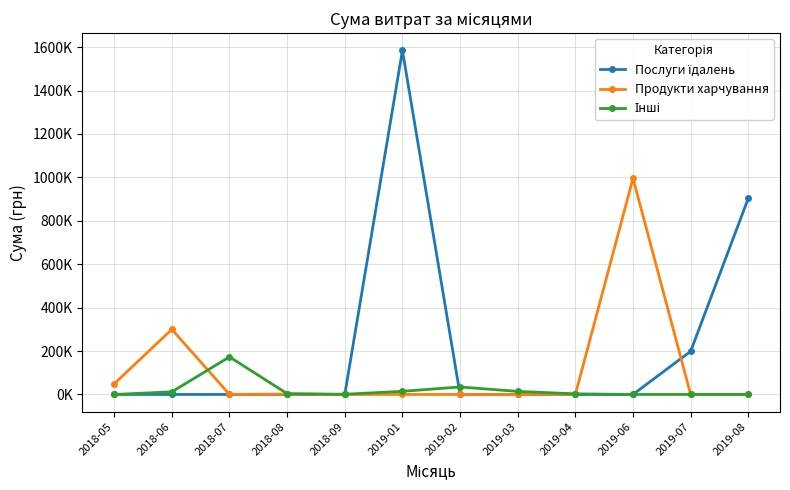

At which category does the chart reach its minimum across all series?

2018-05